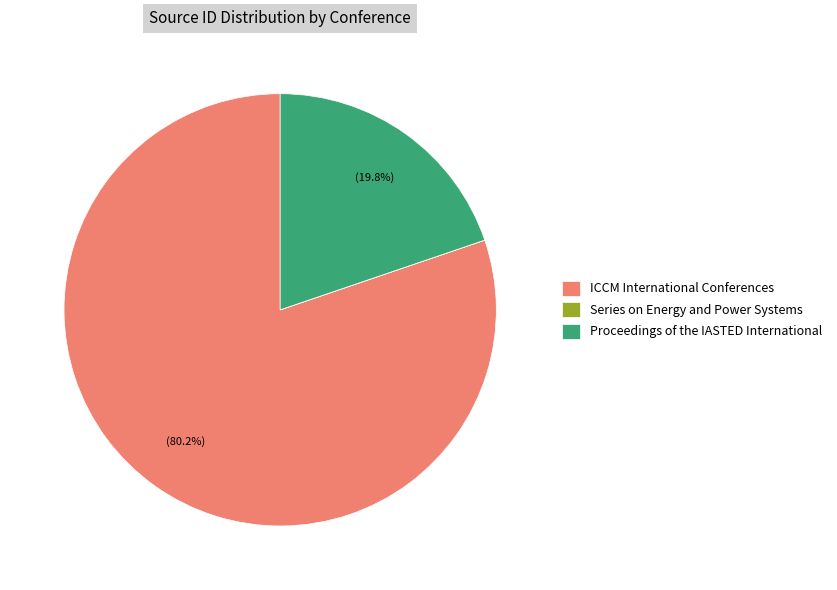

How much of the chart is everything except ICCM International Conferences?

19.8%